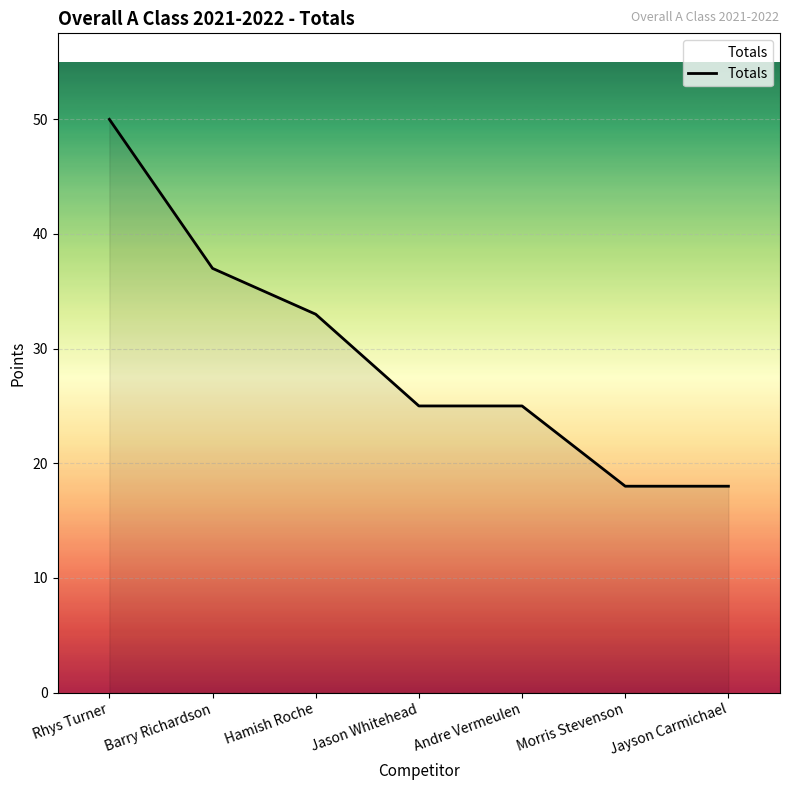

Where does the data first go above 25?

Rhys Turner